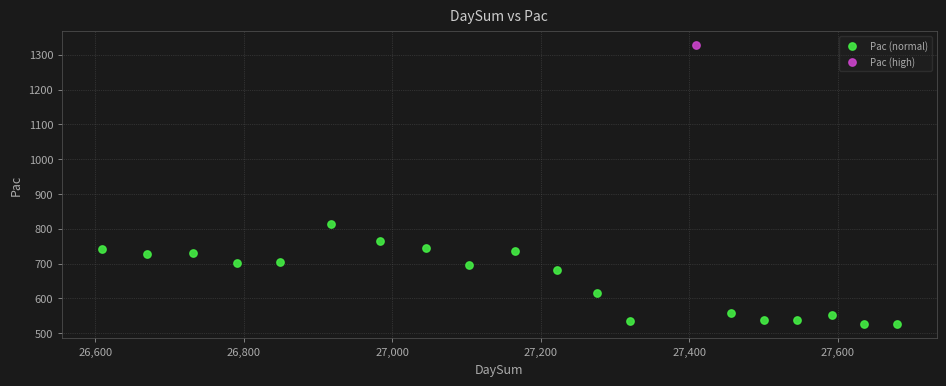

What are all the series names shown in the legend?

Pac (normal), Pac (high)